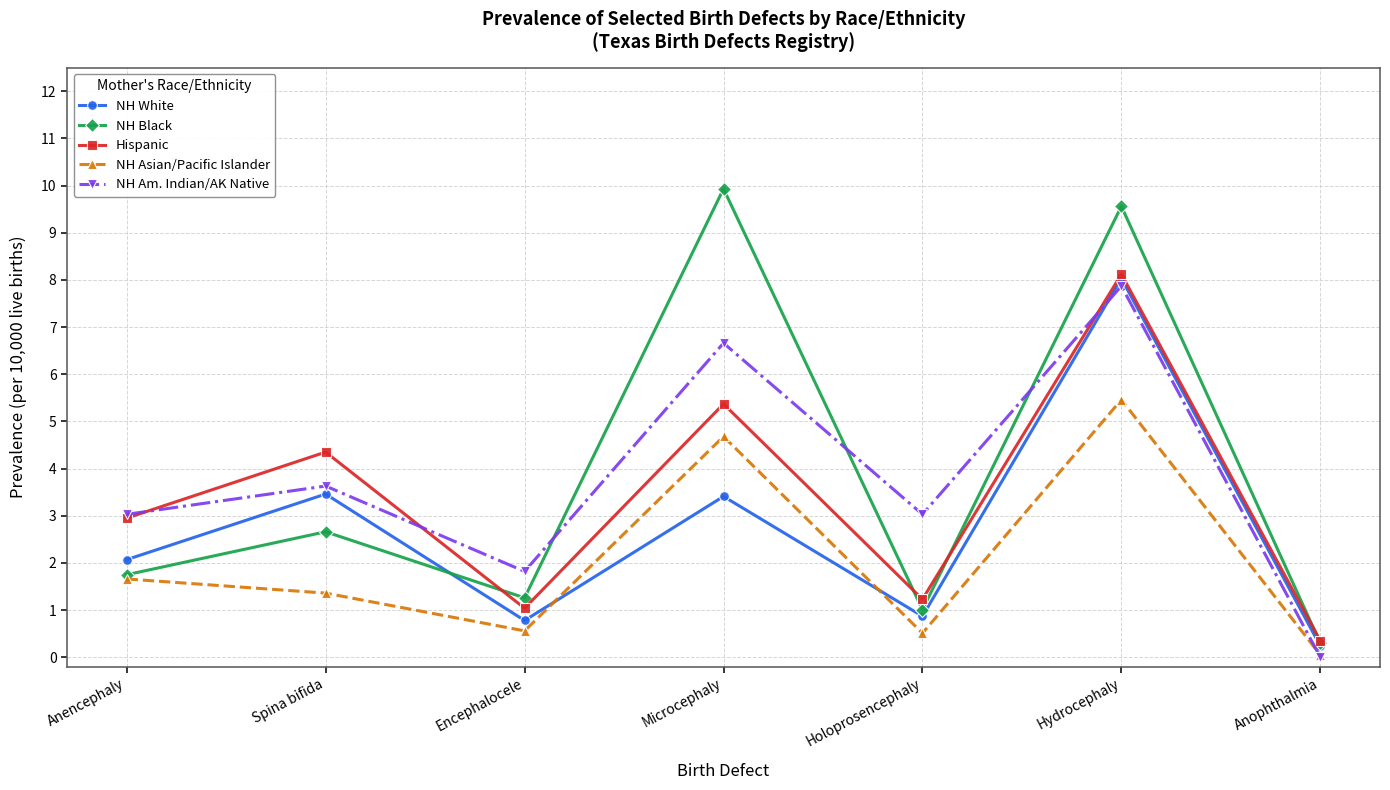

What is the total value across all series at Anophthalmia?

0.9